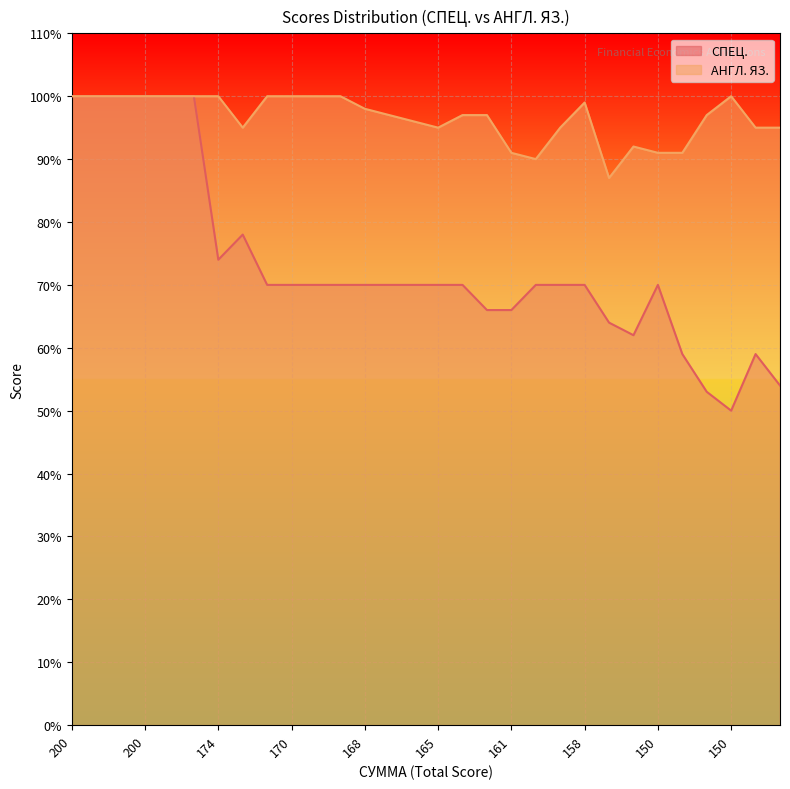

What is the change in value from 173 to 150?

-8